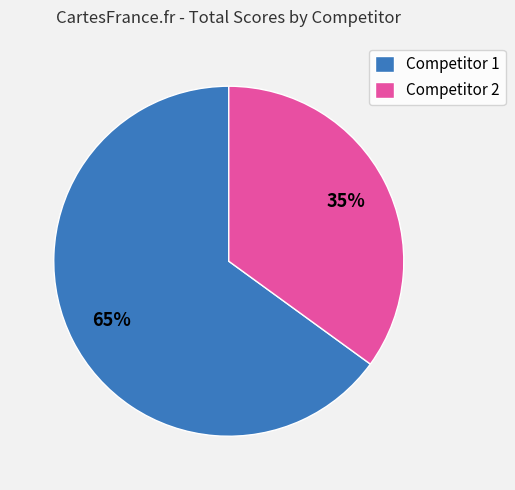

What is the majority slice?

Competitor 1